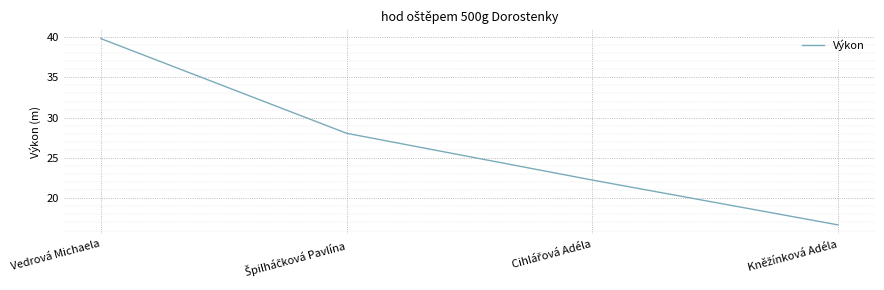

What position from the left is Vedrová Michaela?

1